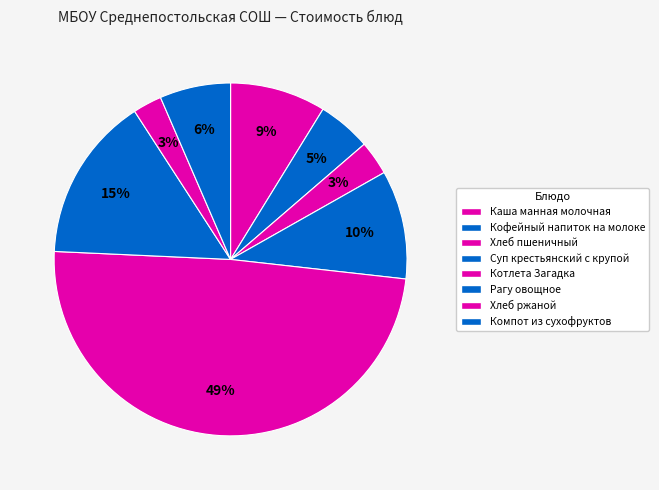

What is the ratio of the value at Каша манная молочная to the value at Рагу овощное?

0.6